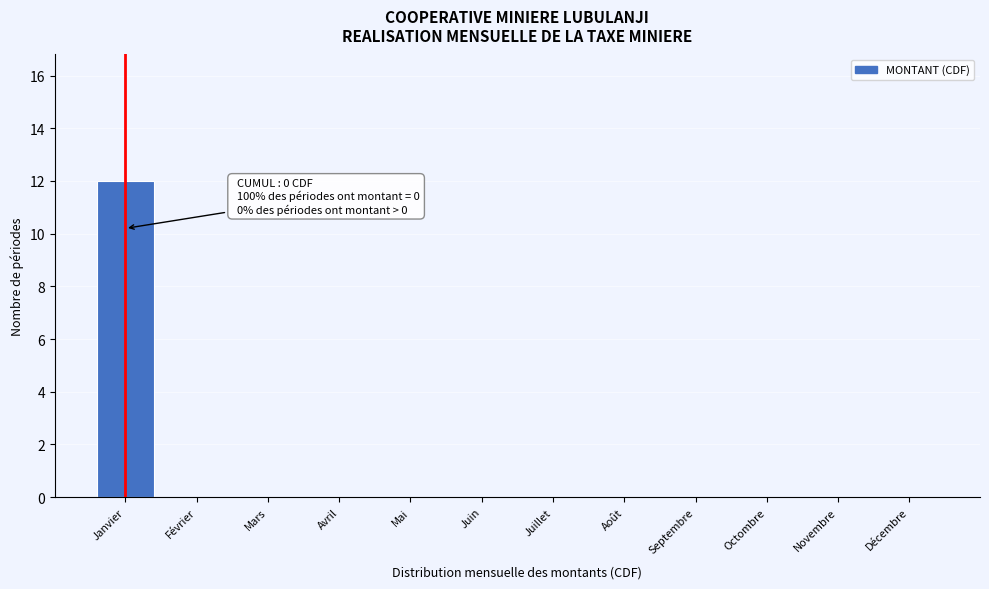

Reading left to right, transcribe all the data shown in this chart.

Janvier=12	Février=0	Mars=0	Avril=0	Mai=0	Juin=0	Juillet=0	Août=0	Septembre=0	Octombre=0	Novembre=0	Décembre=0